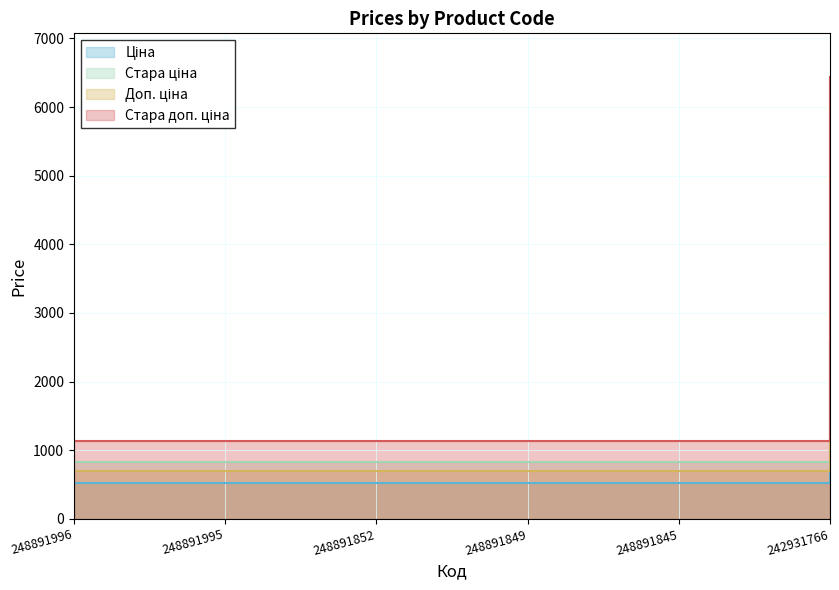

What is the total value across all series at 242931766?

18004.2